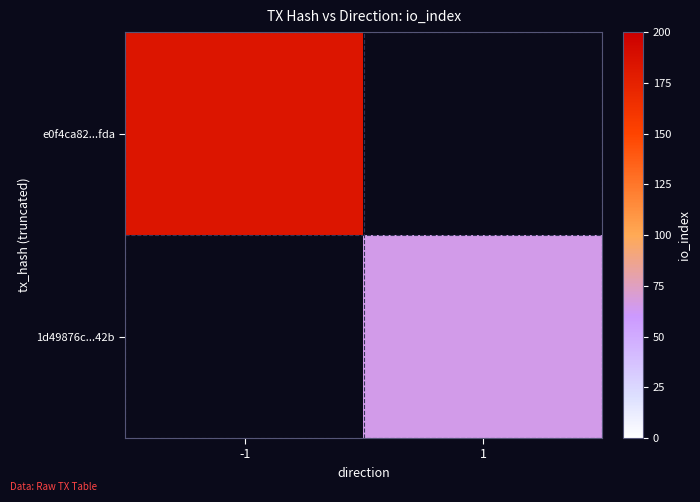

Reading left to right, what are all the values shown in this chart?

e0f4ca82...fda: -1=184	1=0
1d49876c...42b: -1=0	1=65